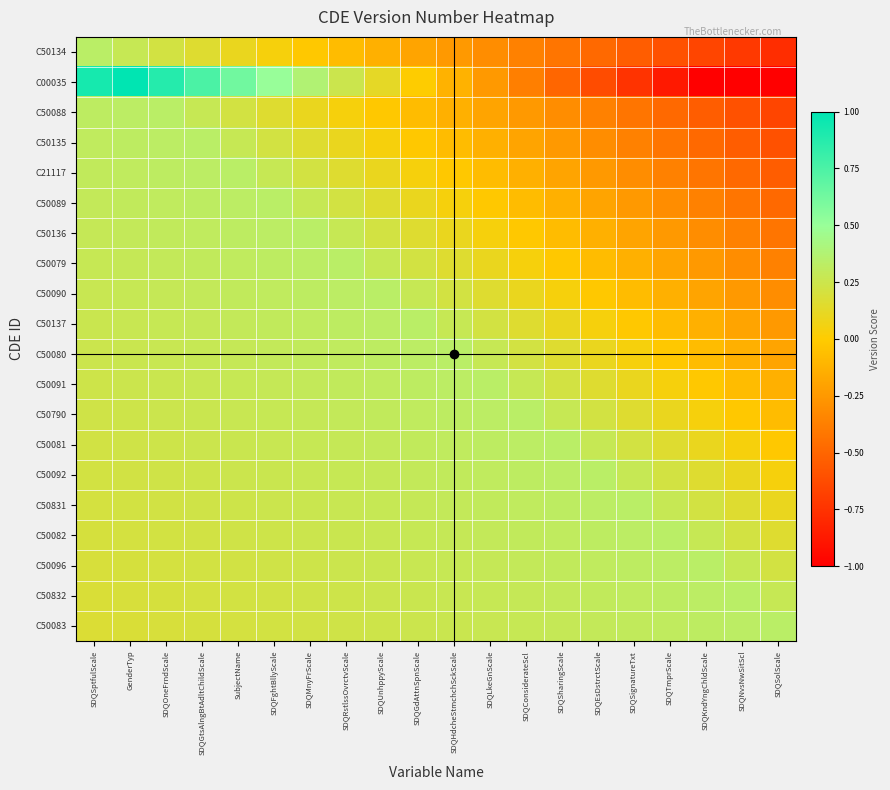

Reading right to left, list all the values displayed in this chart.

C50134: SDQSolScale=-0.8	SDQNvsNwSitScl=-0.7	SDQKndYngChldScale=-0.7	SDQTmprScale=-0.6	SDQSignatureTxt=-0.5	SDQEsDstrctScale=-0.5	SDQSharingScale=-0.4	SDQConsiderateScl=-0.4	SDQLkeGnScale=-0.3	SDQHdcheStmchchSckScale=-0.2	SDQGdAttnSpnScale=-0.2	SDQUnhppyScale=-0.1	SDQRstlssOvrctvScale=-0.1	SDQMnyFrScale=-0.0	SDQFghtBllyScale=0.0	SubjectName=0.1	SDQGtsAlngBtAdltChildScale=0.2	SDQOneFrndScale=0.2	GenderTyp=0.3	SDQSptfulScale=0.3
C00035: SDQSolScale=-1.2	SDQNvsNwSitScl=-1.1	SDQKndYngChldScale=-1.0	SDQTmprScale=-0.9	SDQSignatureTxt=-0.7	SDQEsDstrctScale=-0.6	SDQSharingScale=-0.5	SDQConsiderateScl=-0.4	SDQLkeGnScale=-0.2	SDQHdcheStmchchSckScale=-0.1	SDQGdAttnSpnScale=-0.0	SDQUnhppyScale=0.1	SDQRstlssOvrctvScale=0.2	SDQMnyFrScale=0.4	SDQFghtBllyScale=0.5	SubjectName=0.6	SDQGtsAlngBtAdltChildScale=0.8	SDQOneFrndScale=0.9	GenderTyp=1.0	SDQSptfulScale=0.9
C50088: SDQSolScale=-0.7	SDQNvsNwSitScl=-0.6	SDQKndYngChldScale=-0.5	SDQTmprScale=-0.5	SDQSignatureTxt=-0.4	SDQEsDstrctScale=-0.4	SDQSharingScale=-0.3	SDQConsiderateScl=-0.2	SDQLkeGnScale=-0.2	SDQHdcheStmchchSckScale=-0.1	SDQGdAttnSpnScale=-0.1	SDQUnhppyScale=-0.0	SDQRstlssOvrctvScale=0.0	SDQMnyFrScale=0.1	SDQFghtBllyScale=0.2	SubjectName=0.2	SDQGtsAlngBtAdltChildScale=0.3	SDQOneFrndScale=0.3	GenderTyp=0.3	SDQSptfulScale=0.3
C50135: SDQSolScale=-0.6	SDQNvsNwSitScl=-0.5	SDQKndYngChldScale=-0.5	SDQTmprScale=-0.4	SDQSignatureTxt=-0.4	SDQEsDstrctScale=-0.3	SDQSharingScale=-0.2	SDQConsiderateScl=-0.2	SDQLkeGnScale=-0.1	SDQHdcheStmchchSckScale=-0.1	SDQGdAttnSpnScale=-0.0	SDQUnhppyScale=0.0	SDQRstlssOvrctvScale=0.1	SDQMnyFrScale=0.2	SDQFghtBllyScale=0.2	SubjectName=0.3	SDQGtsAlngBtAdltChildScale=0.3	SDQOneFrndScale=0.3	GenderTyp=0.3	SDQSptfulScale=0.3
C21117: SDQSolScale=-0.5	SDQNvsNwSitScl=-0.5	SDQKndYngChldScale=-0.4	SDQTmprScale=-0.4	SDQSignatureTxt=-0.3	SDQEsDstrctScale=-0.2	SDQSharingScale=-0.2	SDQConsiderateScl=-0.1	SDQLkeGnScale=-0.1	SDQHdcheStmchchSckScale=-0.0	SDQGdAttnSpnScale=0.0	SDQUnhppyScale=0.1	SDQRstlssOvrctvScale=0.2	SDQMnyFrScale=0.2	SDQFghtBllyScale=0.3	SubjectName=0.3	SDQGtsAlngBtAdltChildScale=0.3	SDQOneFrndScale=0.3	GenderTyp=0.3	SDQSptfulScale=0.3
C50089: SDQSolScale=-0.5	SDQNvsNwSitScl=-0.4	SDQKndYngChldScale=-0.4	SDQTmprScale=-0.3	SDQSignatureTxt=-0.2	SDQEsDstrctScale=-0.2	SDQSharingScale=-0.1	SDQConsiderateScl=-0.1	SDQLkeGnScale=-0.0	SDQHdcheStmchchSckScale=0.0	SDQGdAttnSpnScale=0.1	SDQUnhppyScale=0.2	SDQRstlssOvrctvScale=0.2	SDQMnyFrScale=0.3	SDQFghtBllyScale=0.3	SubjectName=0.3	SDQGtsAlngBtAdltChildScale=0.3	SDQOneFrndScale=0.3	GenderTyp=0.3	SDQSptfulScale=0.3
C50136: SDQSolScale=-0.4	SDQNvsNwSitScl=-0.4	SDQKndYngChldScale=-0.3	SDQTmprScale=-0.2	SDQSignatureTxt=-0.2	SDQEsDstrctScale=-0.1	SDQSharingScale=-0.1	SDQConsiderateScl=-0.0	SDQLkeGnScale=0.0	SDQHdcheStmchchSckScale=0.1	SDQGdAttnSpnScale=0.2	SDQUnhppyScale=0.2	SDQRstlssOvrctvScale=0.3	SDQMnyFrScale=0.3	SDQFghtBllyScale=0.3	SubjectName=0.3	SDQGtsAlngBtAdltChildScale=0.3	SDQOneFrndScale=0.3	GenderTyp=0.3	SDQSptfulScale=0.3
C50079: SDQSolScale=-0.4	SDQNvsNwSitScl=-0.3	SDQKndYngChldScale=-0.2	SDQTmprScale=-0.2	SDQSignatureTxt=-0.1	SDQEsDstrctScale=-0.1	SDQSharingScale=-0.0	SDQConsiderateScl=0.0	SDQLkeGnScale=0.1	SDQHdcheStmchchSckScale=0.2	SDQGdAttnSpnScale=0.2	SDQUnhppyScale=0.3	SDQRstlssOvrctvScale=0.3	SDQMnyFrScale=0.3	SDQFghtBllyScale=0.3	SubjectName=0.3	SDQGtsAlngBtAdltChildScale=0.3	SDQOneFrndScale=0.3	GenderTyp=0.3	SDQSptfulScale=0.3
C50090: SDQSolScale=-0.3	SDQNvsNwSitScl=-0.2	SDQKndYngChldScale=-0.2	SDQTmprScale=-0.1	SDQSignatureTxt=-0.1	SDQEsDstrctScale=-0.0	SDQSharingScale=0.0	SDQConsiderateScl=0.1	SDQLkeGnScale=0.2	SDQHdcheStmchchSckScale=0.2	SDQGdAttnSpnScale=0.3	SDQUnhppyScale=0.3	SDQRstlssOvrctvScale=0.3	SDQMnyFrScale=0.3	SDQFghtBllyScale=0.3	SubjectName=0.3	SDQGtsAlngBtAdltChildScale=0.3	SDQOneFrndScale=0.3	GenderTyp=0.3	SDQSptfulScale=0.3
C50137: SDQSolScale=-0.2	SDQNvsNwSitScl=-0.2	SDQKndYngChldScale=-0.1	SDQTmprScale=-0.1	SDQSignatureTxt=-0.0	SDQEsDstrctScale=0.0	SDQSharingScale=0.1	SDQConsiderateScl=0.2	SDQLkeGnScale=0.2	SDQHdcheStmchchSckScale=0.3	SDQGdAttnSpnScale=0.3	SDQUnhppyScale=0.3	SDQRstlssOvrctvScale=0.3	SDQMnyFrScale=0.3	SDQFghtBllyScale=0.3	SubjectName=0.3	SDQGtsAlngBtAdltChildScale=0.3	SDQOneFrndScale=0.3	GenderTyp=0.3	SDQSptfulScale=0.3
C50080: SDQSolScale=-0.2	SDQNvsNwSitScl=-0.1	SDQKndYngChldScale=-0.1	SDQTmprScale=-0.0	SDQSignatureTxt=0.0	SDQEsDstrctScale=0.1	SDQSharingScale=0.2	SDQConsiderateScl=0.2	SDQLkeGnScale=0.3	SDQHdcheStmchchSckScale=0.3	SDQGdAttnSpnScale=0.3	SDQUnhppyScale=0.3	SDQRstlssOvrctvScale=0.3	SDQMnyFrScale=0.3	SDQFghtBllyScale=0.3	SubjectName=0.3	SDQGtsAlngBtAdltChildScale=0.3	SDQOneFrndScale=0.3	GenderTyp=0.3	SDQSptfulScale=0.2
C50091: SDQSolScale=-0.1	SDQNvsNwSitScl=-0.1	SDQKndYngChldScale=-0.0	SDQTmprScale=0.0	SDQSignatureTxt=0.1	SDQEsDstrctScale=0.2	SDQSharingScale=0.2	SDQConsiderateScl=0.3	SDQLkeGnScale=0.3	SDQHdcheStmchchSckScale=0.3	SDQGdAttnSpnScale=0.3	SDQUnhppyScale=0.3	SDQRstlssOvrctvScale=0.3	SDQMnyFrScale=0.3	SDQFghtBllyScale=0.3	SubjectName=0.3	SDQGtsAlngBtAdltChildScale=0.3	SDQOneFrndScale=0.3	GenderTyp=0.2	SDQSptfulScale=0.2
C50790: SDQSolScale=-0.1	SDQNvsNwSitScl=-0.0	SDQKndYngChldScale=0.0	SDQTmprScale=0.1	SDQSignatureTxt=0.2	SDQEsDstrctScale=0.2	SDQSharingScale=0.3	SDQConsiderateScl=0.3	SDQLkeGnScale=0.3	SDQHdcheStmchchSckScale=0.3	SDQGdAttnSpnScale=0.3	SDQUnhppyScale=0.3	SDQRstlssOvrctvScale=0.3	SDQMnyFrScale=0.3	SDQFghtBllyScale=0.3	SubjectName=0.3	SDQGtsAlngBtAdltChildScale=0.3	SDQOneFrndScale=0.2	GenderTyp=0.2	SDQSptfulScale=0.2
C50081: SDQSolScale=-0.0	SDQNvsNwSitScl=0.0	SDQKndYngChldScale=0.1	SDQTmprScale=0.2	SDQSignatureTxt=0.2	SDQEsDstrctScale=0.3	SDQSharingScale=0.3	SDQConsiderateScl=0.3	SDQLkeGnScale=0.3	SDQHdcheStmchchSckScale=0.3	SDQGdAttnSpnScale=0.3	SDQUnhppyScale=0.3	SDQRstlssOvrctvScale=0.3	SDQMnyFrScale=0.3	SDQFghtBllyScale=0.3	SubjectName=0.3	SDQGtsAlngBtAdltChildScale=0.2	SDQOneFrndScale=0.2	GenderTyp=0.2	SDQSptfulScale=0.2
C50092: SDQSolScale=0.0	SDQNvsNwSitScl=0.1	SDQKndYngChldScale=0.2	SDQTmprScale=0.2	SDQSignatureTxt=0.3	SDQEsDstrctScale=0.3	SDQSharingScale=0.3	SDQConsiderateScl=0.3	SDQLkeGnScale=0.3	SDQHdcheStmchchSckScale=0.3	SDQGdAttnSpnScale=0.3	SDQUnhppyScale=0.3	SDQRstlssOvrctvScale=0.3	SDQMnyFrScale=0.3	SDQFghtBllyScale=0.3	SubjectName=0.2	SDQGtsAlngBtAdltChildScale=0.2	SDQOneFrndScale=0.2	GenderTyp=0.2	SDQSptfulScale=0.2
C50831: SDQSolScale=0.1	SDQNvsNwSitScl=0.2	SDQKndYngChldScale=0.2	SDQTmprScale=0.3	SDQSignatureTxt=0.3	SDQEsDstrctScale=0.3	SDQSharingScale=0.3	SDQConsiderateScl=0.3	SDQLkeGnScale=0.3	SDQHdcheStmchchSckScale=0.3	SDQGdAttnSpnScale=0.3	SDQUnhppyScale=0.3	SDQRstlssOvrctvScale=0.3	SDQMnyFrScale=0.3	SDQFghtBllyScale=0.2	SubjectName=0.2	SDQGtsAlngBtAdltChildScale=0.2	SDQOneFrndScale=0.2	GenderTyp=0.2	SDQSptfulScale=0.2
C50082: SDQSolScale=0.2	SDQNvsNwSitScl=0.2	SDQKndYngChldScale=0.3	SDQTmprScale=0.3	SDQSignatureTxt=0.3	SDQEsDstrctScale=0.3	SDQSharingScale=0.3	SDQConsiderateScl=0.3	SDQLkeGnScale=0.3	SDQHdcheStmchchSckScale=0.3	SDQGdAttnSpnScale=0.3	SDQUnhppyScale=0.3	SDQRstlssOvrctvScale=0.3	SDQMnyFrScale=0.2	SDQFghtBllyScale=0.2	SubjectName=0.2	SDQGtsAlngBtAdltChildScale=0.2	SDQOneFrndScale=0.2	GenderTyp=0.2	SDQSptfulScale=0.2
C50096: SDQSolScale=0.2	SDQNvsNwSitScl=0.3	SDQKndYngChldScale=0.3	SDQTmprScale=0.3	SDQSignatureTxt=0.3	SDQEsDstrctScale=0.3	SDQSharingScale=0.3	SDQConsiderateScl=0.3	SDQLkeGnScale=0.3	SDQHdcheStmchchSckScale=0.3	SDQGdAttnSpnScale=0.3	SDQUnhppyScale=0.3	SDQRstlssOvrctvScale=0.2	SDQMnyFrScale=0.2	SDQFghtBllyScale=0.2	SubjectName=0.2	SDQGtsAlngBtAdltChildScale=0.2	SDQOneFrndScale=0.2	GenderTyp=0.2	SDQSptfulScale=0.2
C50832: SDQSolScale=0.3	SDQNvsNwSitScl=0.3	SDQKndYngChldScale=0.3	SDQTmprScale=0.3	SDQSignatureTxt=0.3	SDQEsDstrctScale=0.3	SDQSharingScale=0.3	SDQConsiderateScl=0.3	SDQLkeGnScale=0.3	SDQHdcheStmchchSckScale=0.3	SDQGdAttnSpnScale=0.3	SDQUnhppyScale=0.2	SDQRstlssOvrctvScale=0.2	SDQMnyFrScale=0.2	SDQFghtBllyScale=0.2	SubjectName=0.2	SDQGtsAlngBtAdltChildScale=0.2	SDQOneFrndScale=0.2	GenderTyp=0.2	SDQSptfulScale=0.2
C50083: SDQSolScale=0.3	SDQNvsNwSitScl=0.3	SDQKndYngChldScale=0.3	SDQTmprScale=0.3	SDQSignatureTxt=0.3	SDQEsDstrctScale=0.3	SDQSharingScale=0.3	SDQConsiderateScl=0.3	SDQLkeGnScale=0.3	SDQHdcheStmchchSckScale=0.3	SDQGdAttnSpnScale=0.2	SDQUnhppyScale=0.2	SDQRstlssOvrctvScale=0.2	SDQMnyFrScale=0.2	SDQFghtBllyScale=0.2	SubjectName=0.2	SDQGtsAlngBtAdltChildScale=0.2	SDQOneFrndScale=0.2	GenderTyp=0.2	SDQSptfulScale=0.2